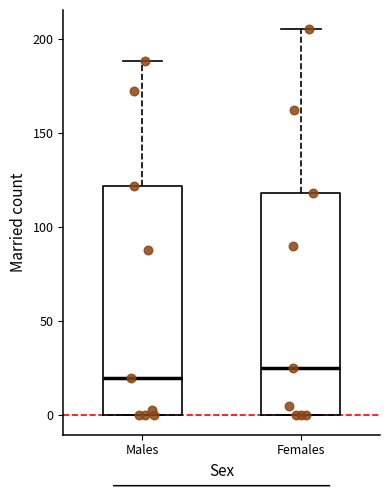

Which box's median line is the highest?

Females